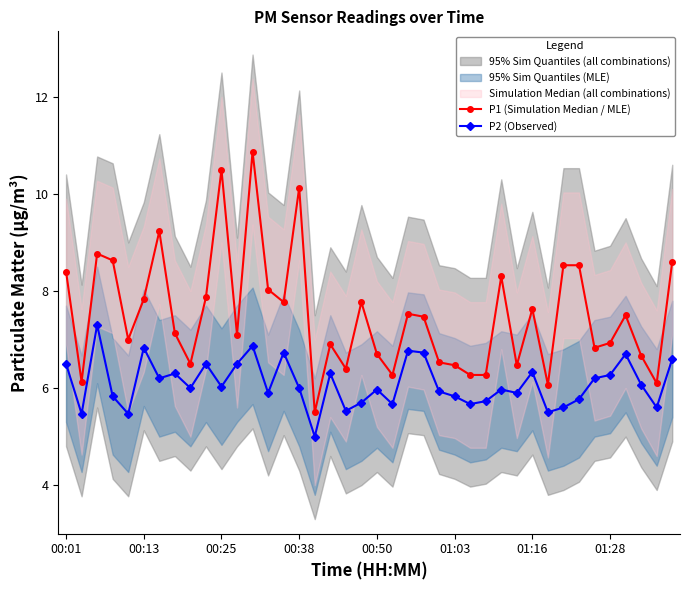

What is the highest value of the P1 (Simulation Median / MLE) series?

10.9